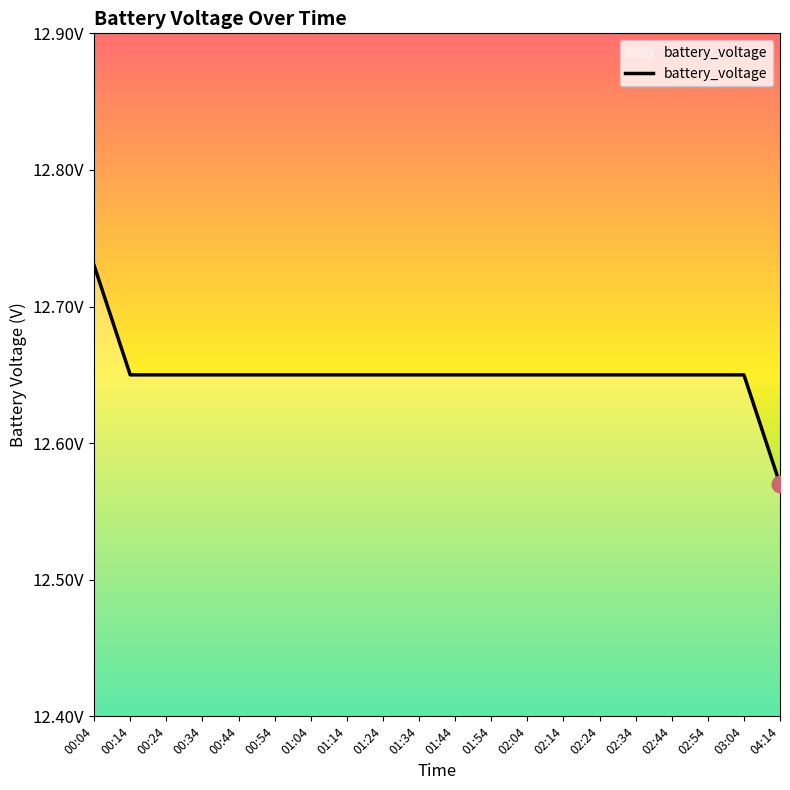

Which label corresponds to the smallest value in the chart?

04:14